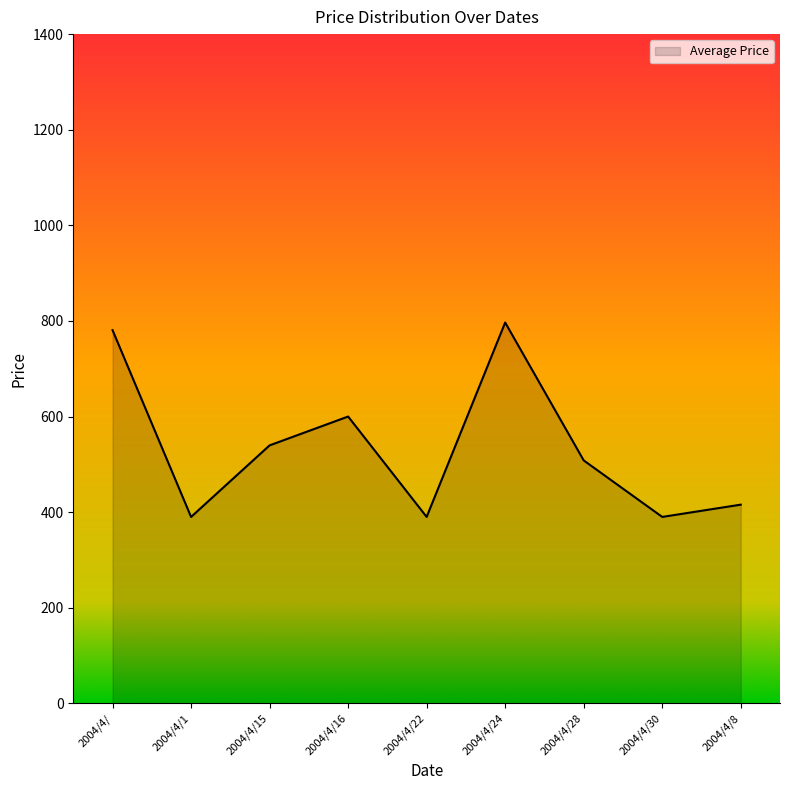

Is it true that the value at 2004/4/16 is 1079.4?

False